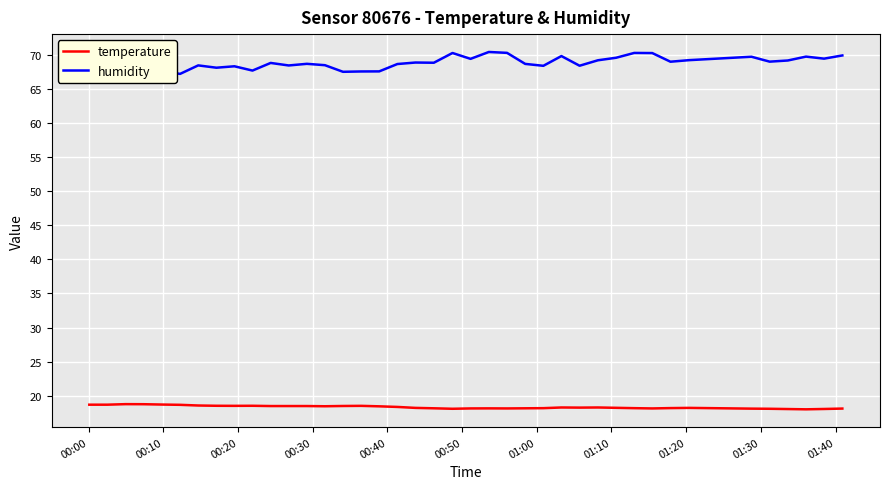

What is the maximum value for temperature?

18.8